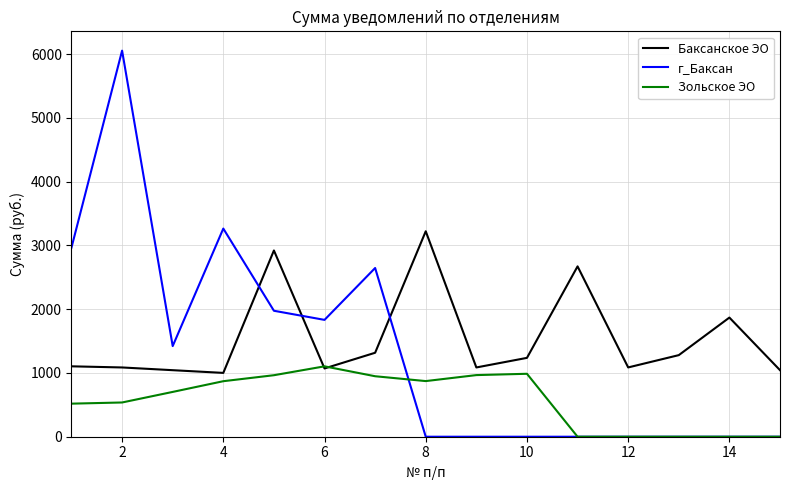

Which series ends up on top after the final intersection of Баксанское ЭО and г_Баксан?

Баксанское ЭО